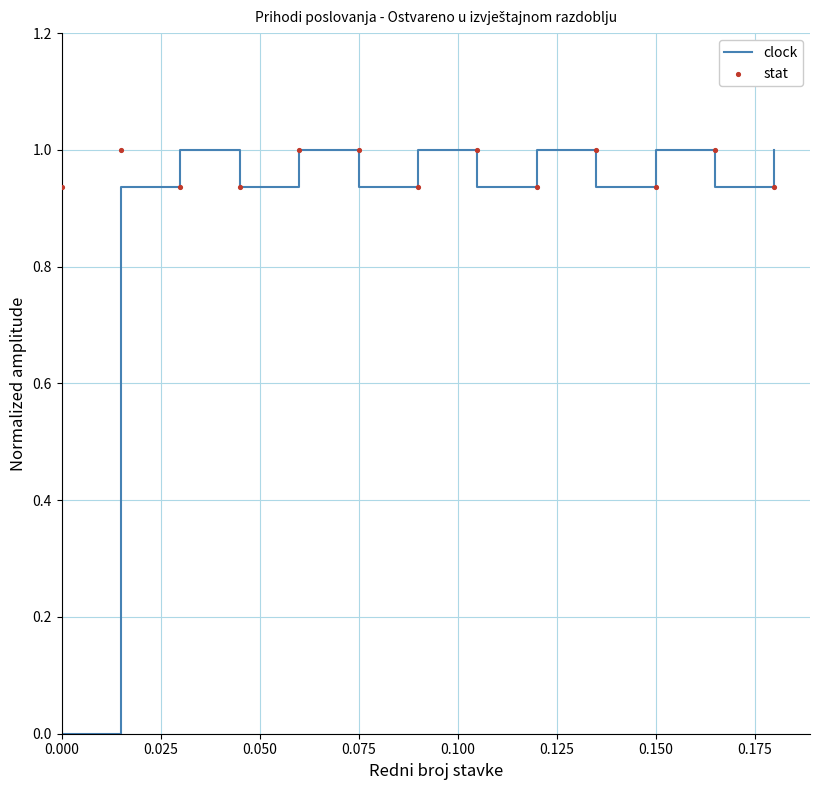

What are all the series names shown in the legend?

clock, stat